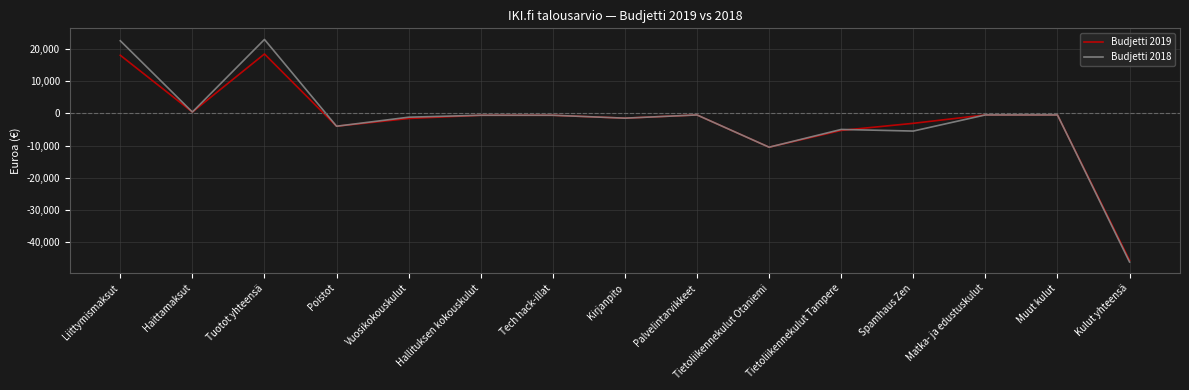

What is the lowest value of the Budjetti 2019 series?

-45600